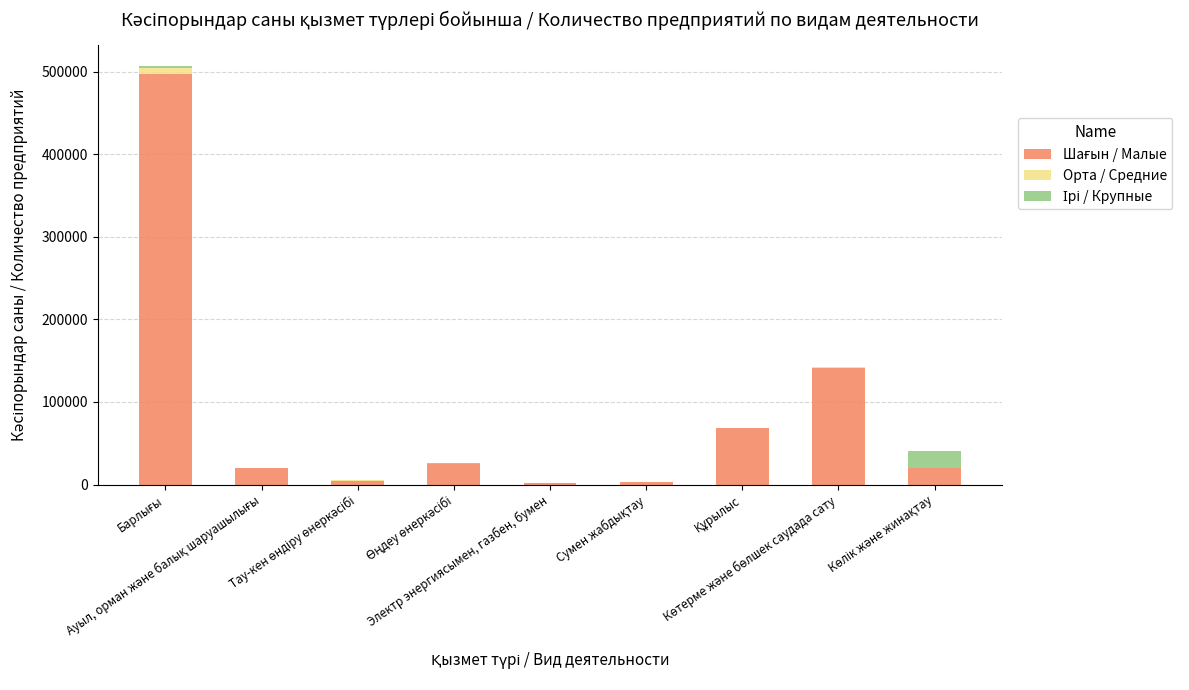

How many data points does each series have?

9